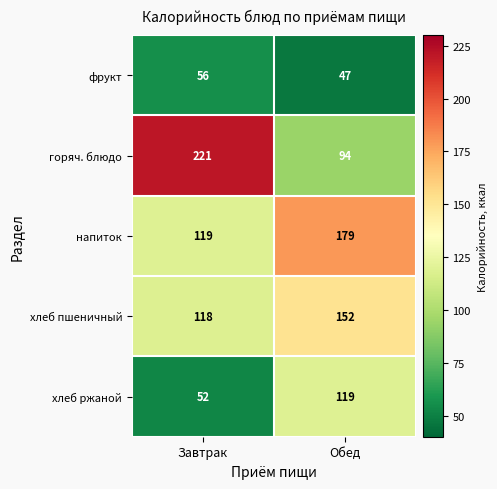

What value does the горяч. блюдо series have at Завтрак, to the nearest 10?

220